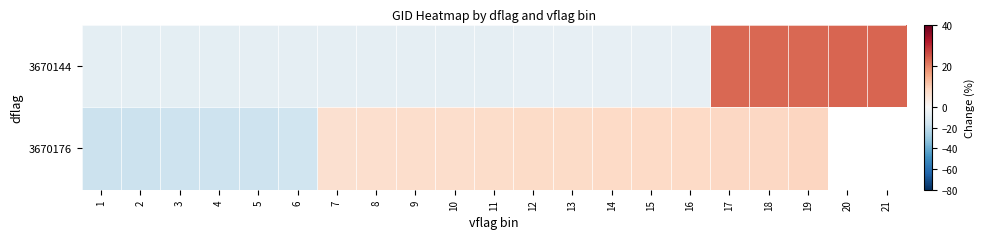

What is the maximum value shown in the chart?

23.2